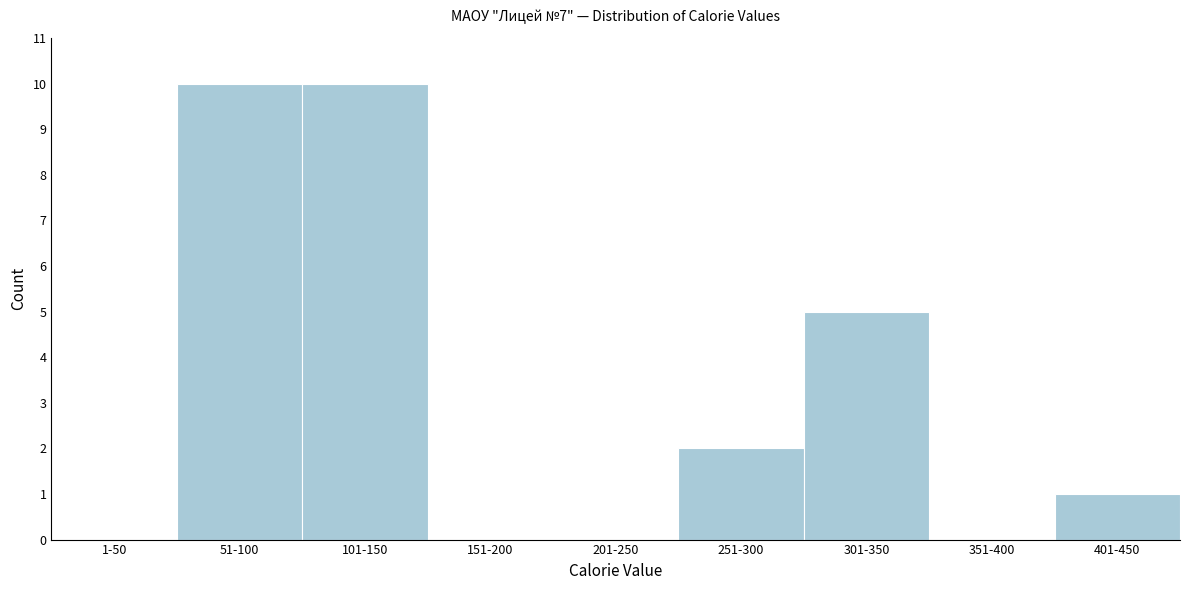

Reading right to left, transcribe all the data shown in this chart.

401-450=1	351-400=0	301-350=5	251-300=2	201-250=0	151-200=0	101-150=10	51-100=10	1-50=0